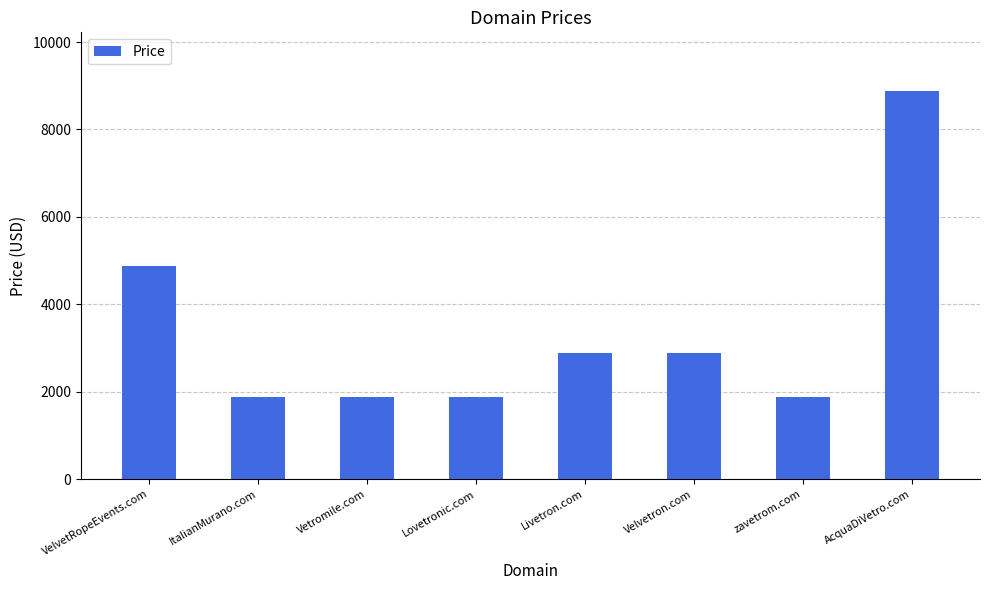

Reading left to right, list all the values displayed in this chart.

VelvetRopeEvents.com=4888	ItalianMurano.com=1888	Vetromile.com=1888	Lovetronic.com=1888	Livetron.com=2888	Velvetron.com=2888	zavetrom.com=1888	AcquaDiVetro.com=8888